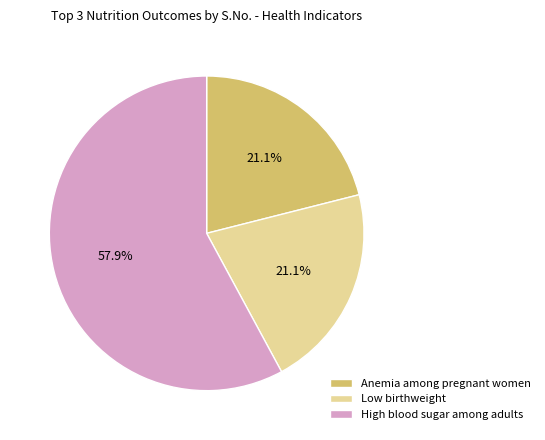

What is the ratio of the value at Anemia among pregnant women to the value at Low birthweight?

1.0